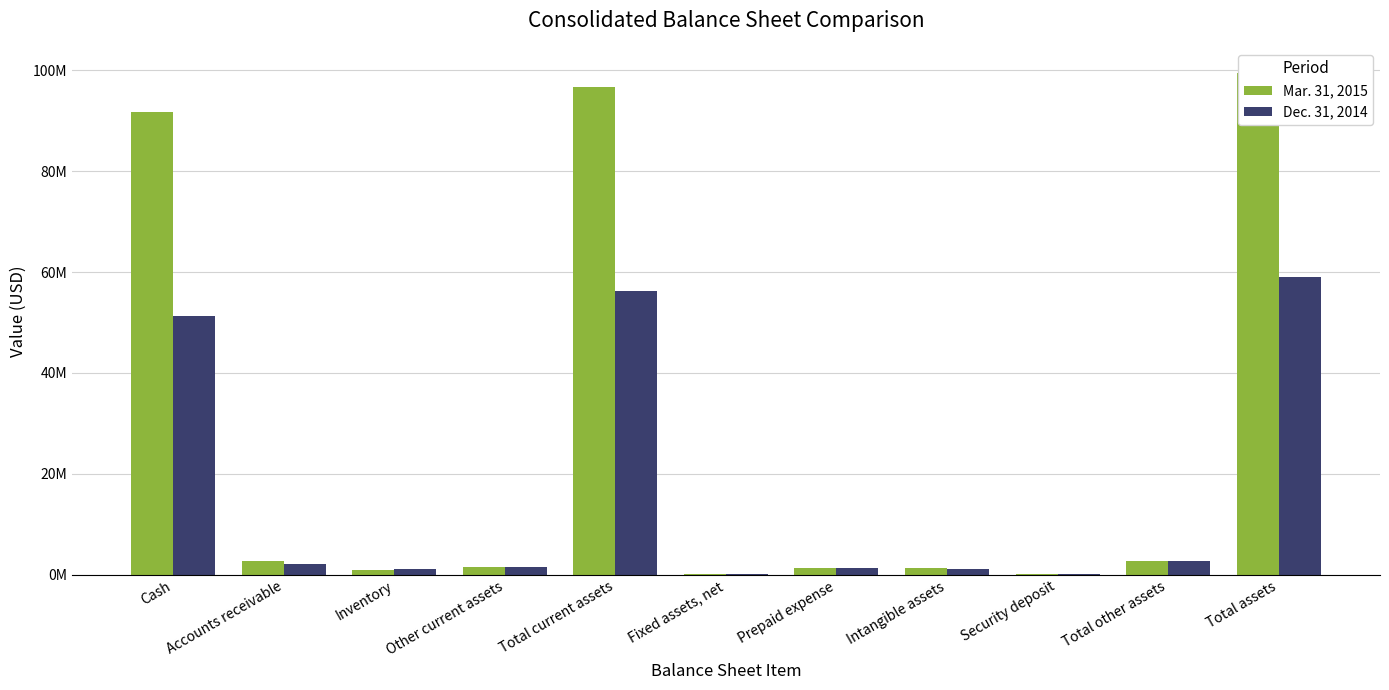

Is it true that Mar. 31, 2015 equals 1258750 at Intangible assets?

True